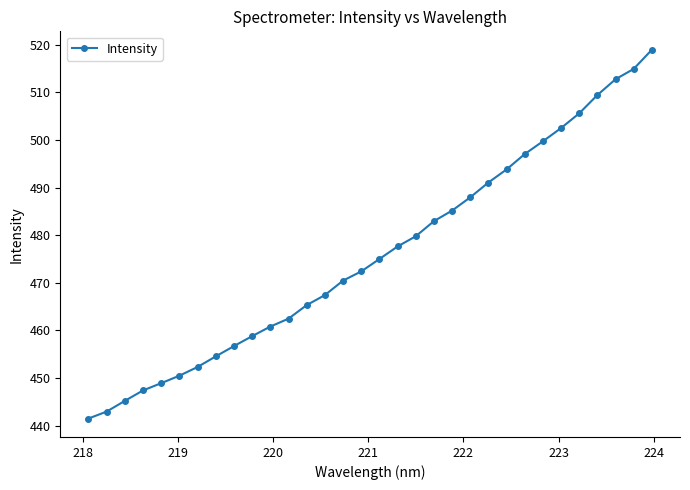

Count the number of values greater than 474.

16